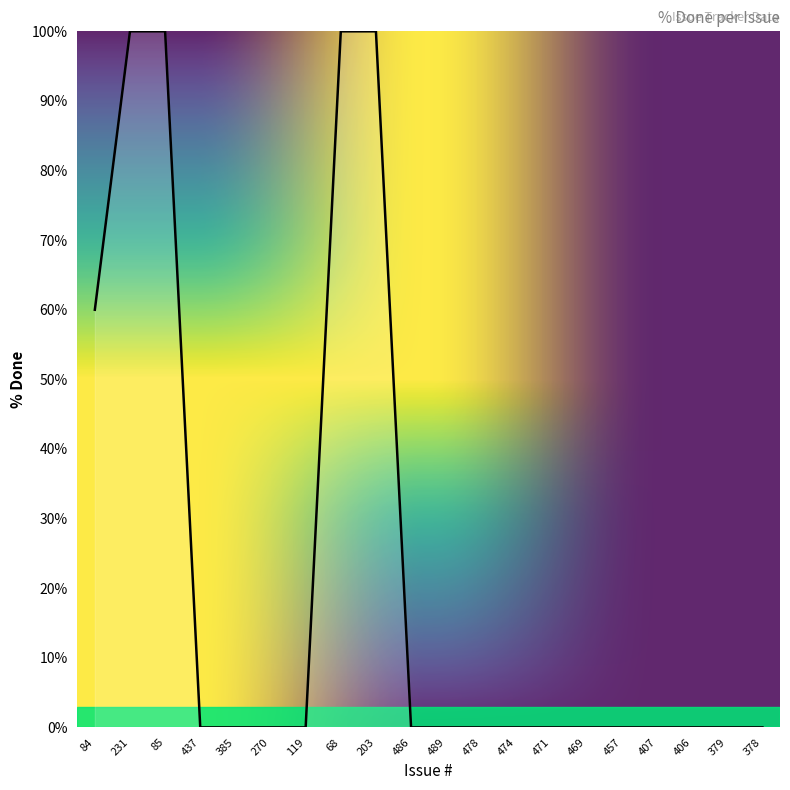

Does the chart display data point markers on the line(s)?

No